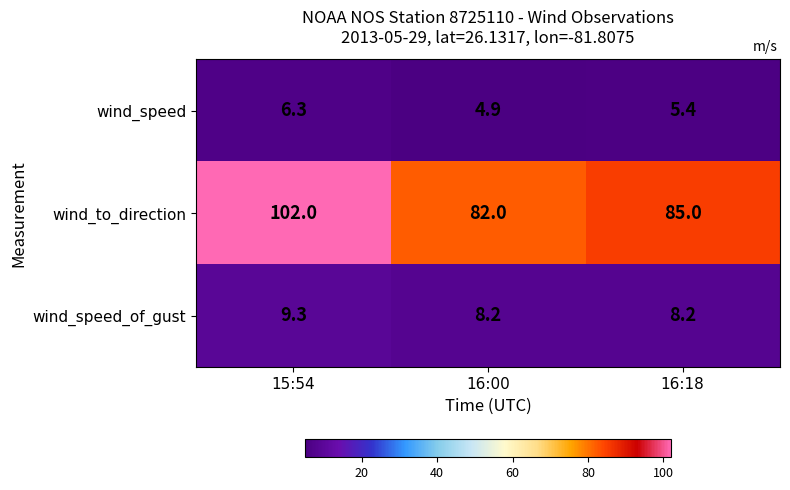

Reading right to left, what are all the values shown in this chart?

wind_speed: 5.4	4.9	6.3
wind_to_direction: 85.0	82.0	102.0
wind_speed_of_gust: 8.2	8.2	9.3